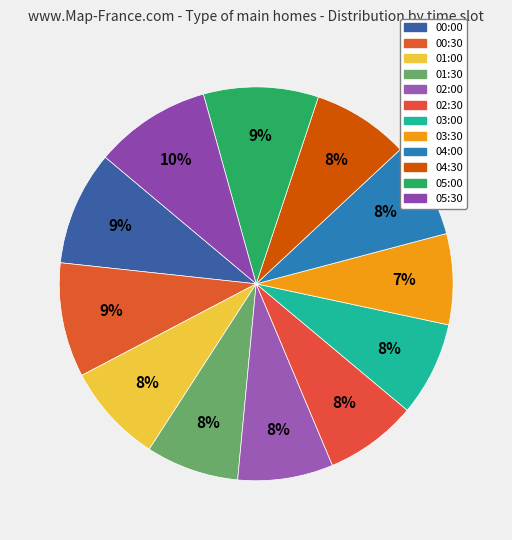

Do 04:00 and 05:30 together represent more than half of the pie?

No